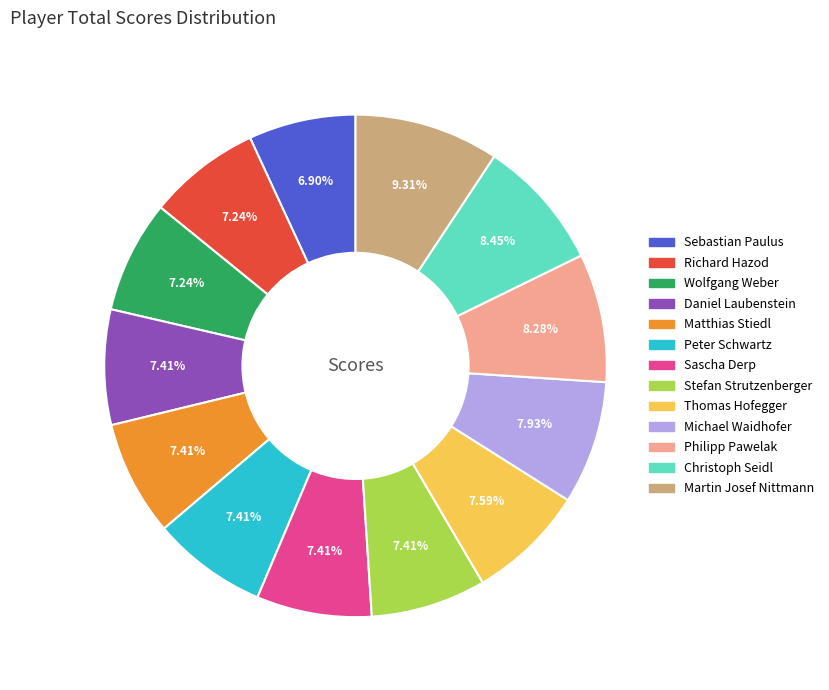

Is there a majority slice in this chart?

No